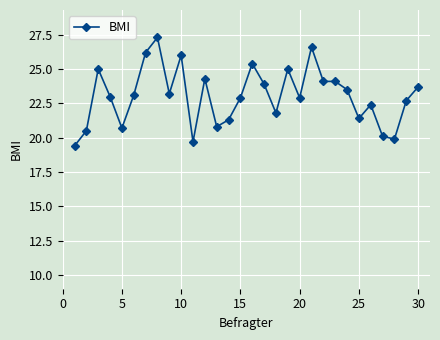

True or false: the data has more than 0 interior local peaks.

True